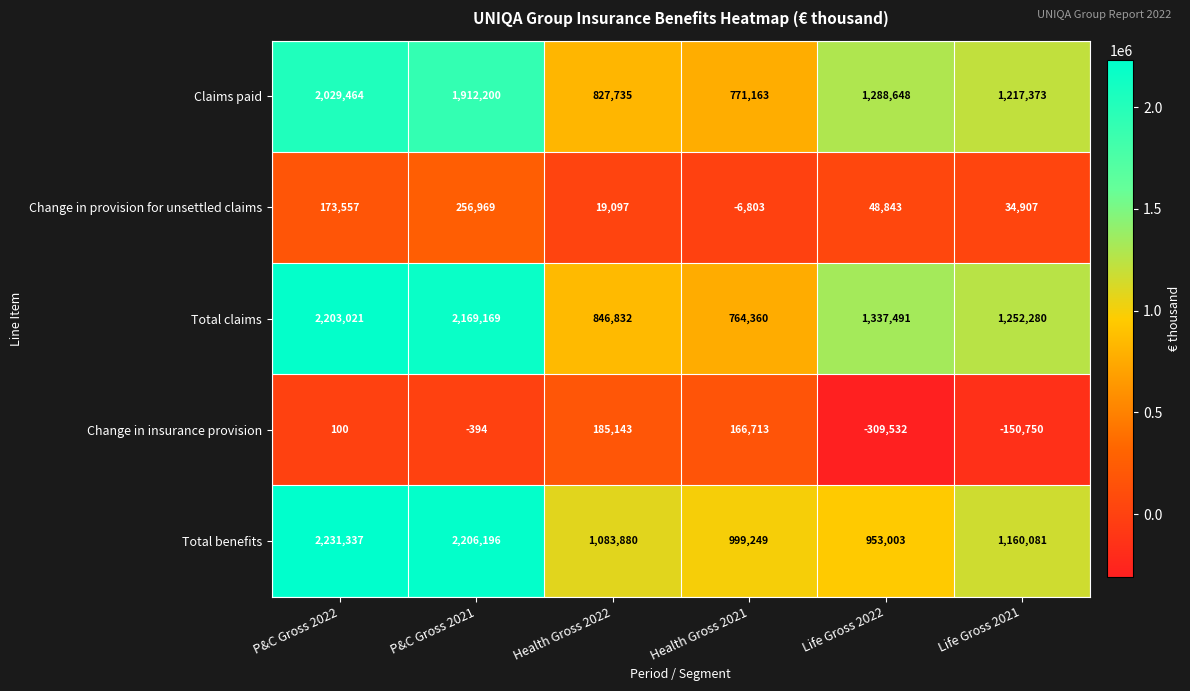

How many categories are shown in the chart?

6